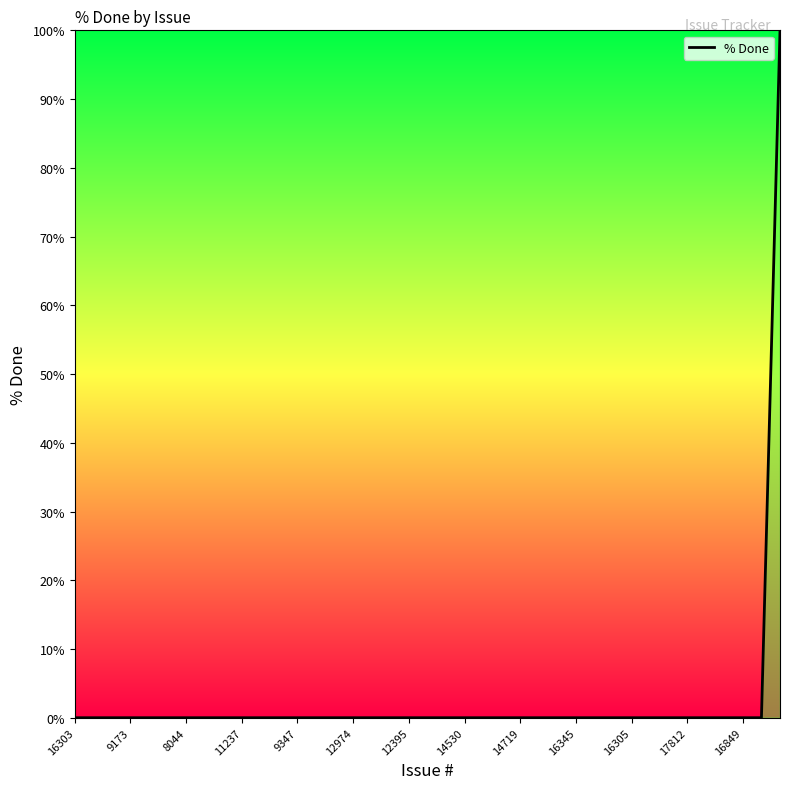

What is the greatest value displayed?

100